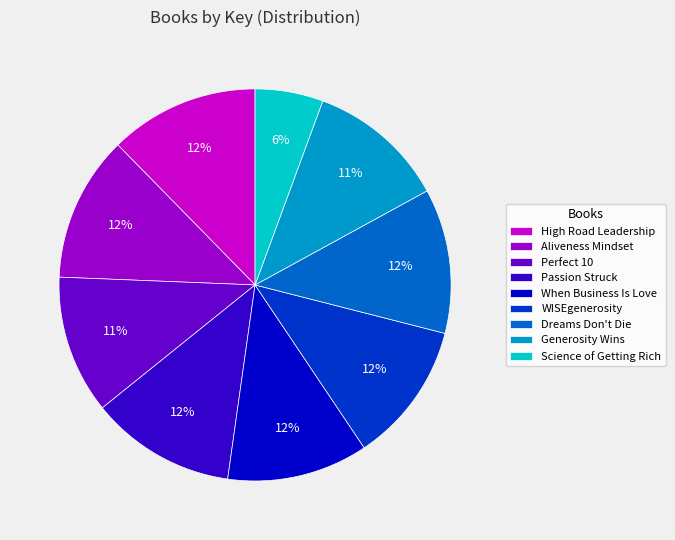

Which category has the smallest portion of the pie?

Science of Getting Rich